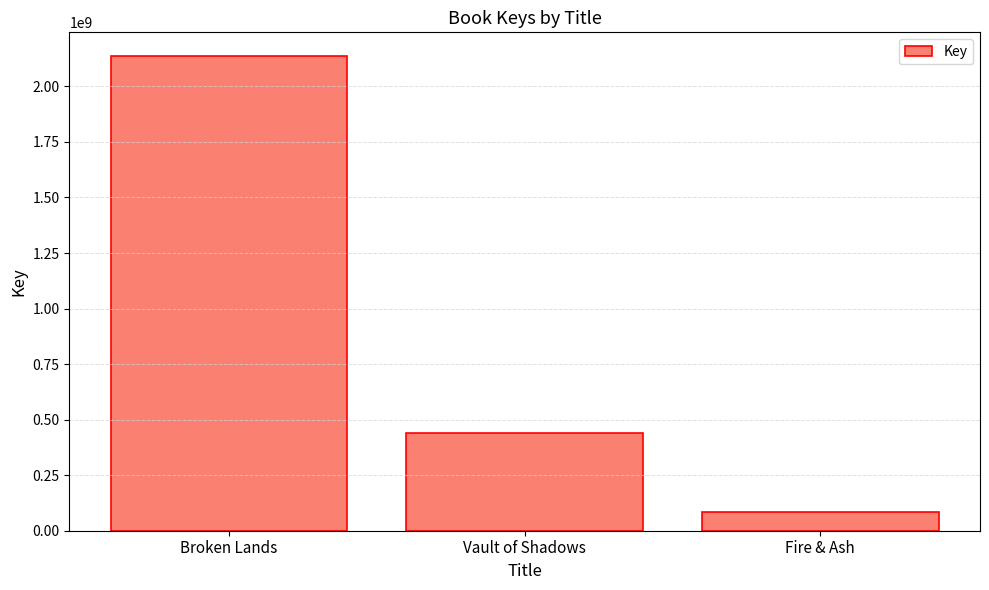

The chart shows a value of 1319268976 at Broken Lands. True or false?

False